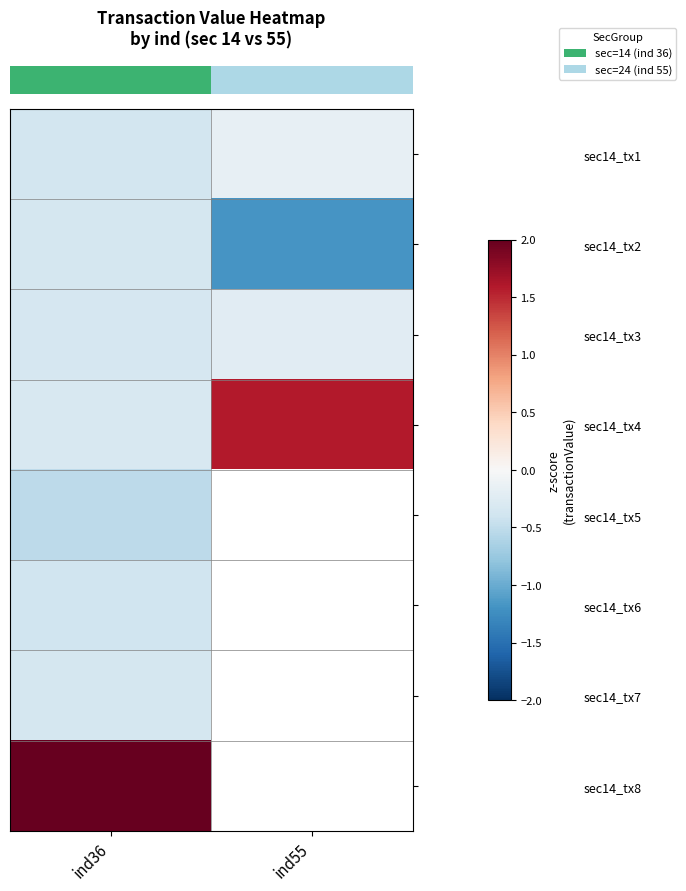

At how many categories does at least one series exceed 0?

2